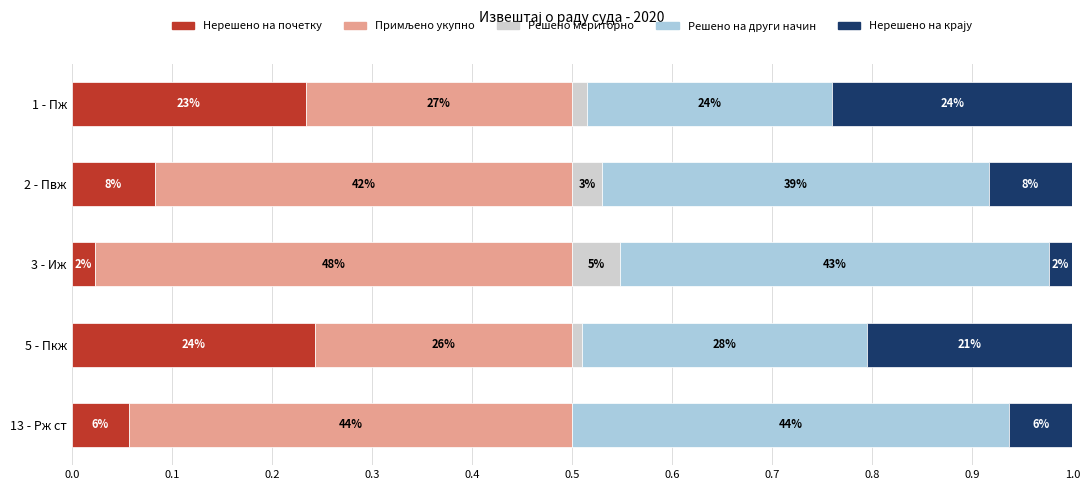

Are the bars horizontal?

Yes